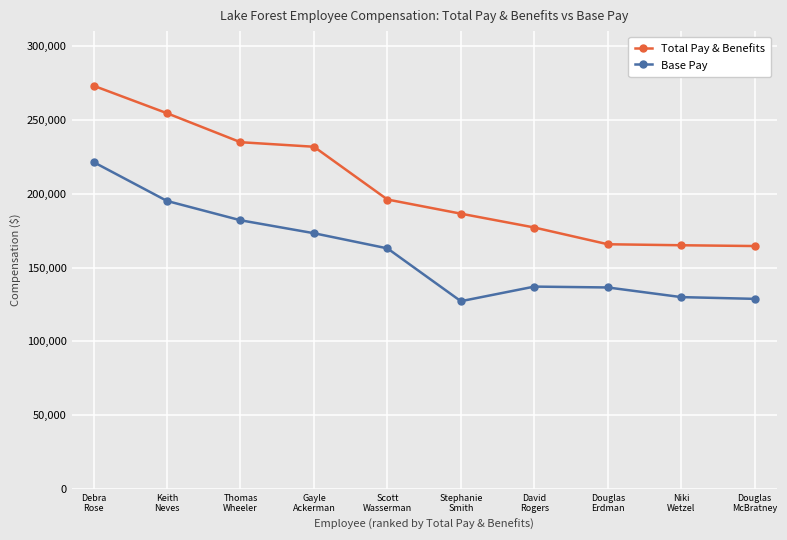

At which category is the sum across all series the highest?

Debra
Rose